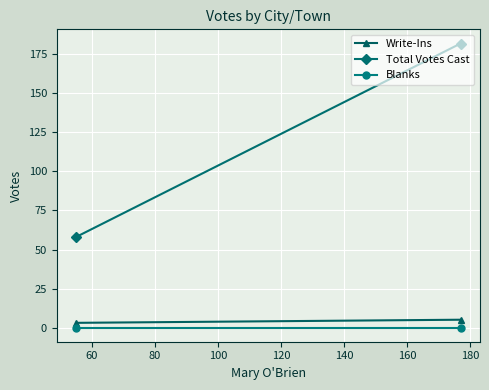

How many lines are shown in the chart?

3